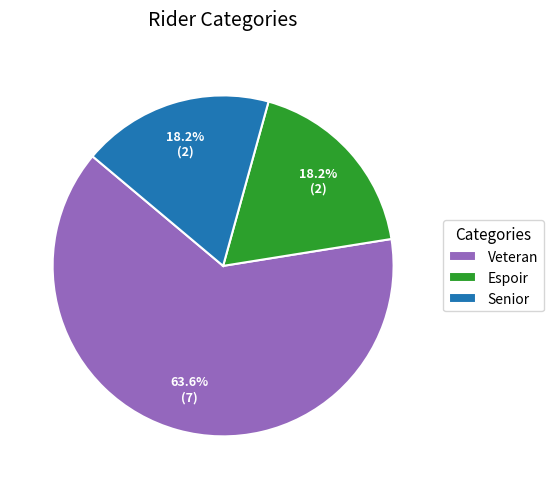

How many slices are in this pie chart?

3